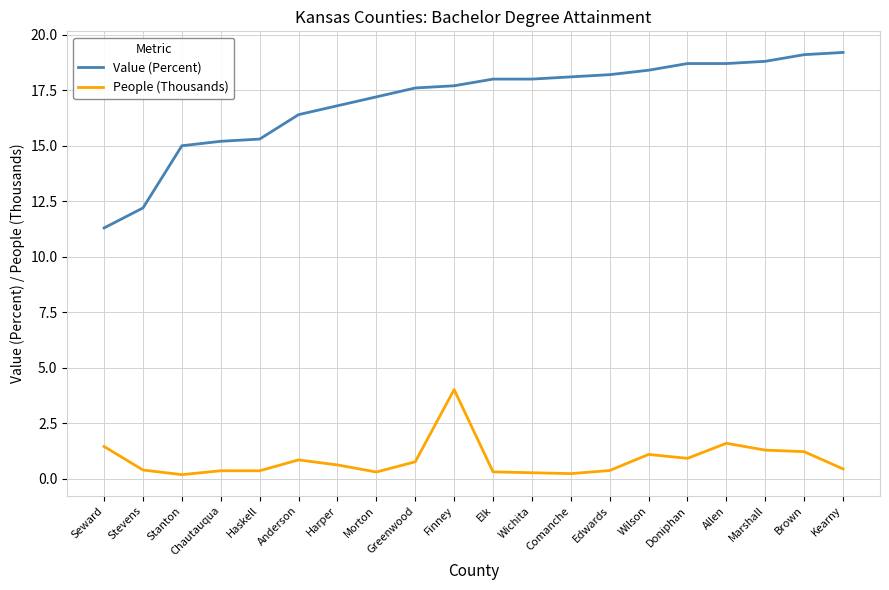

Is it true that Value (Percent) equals 18.7 at Doniphan?

True